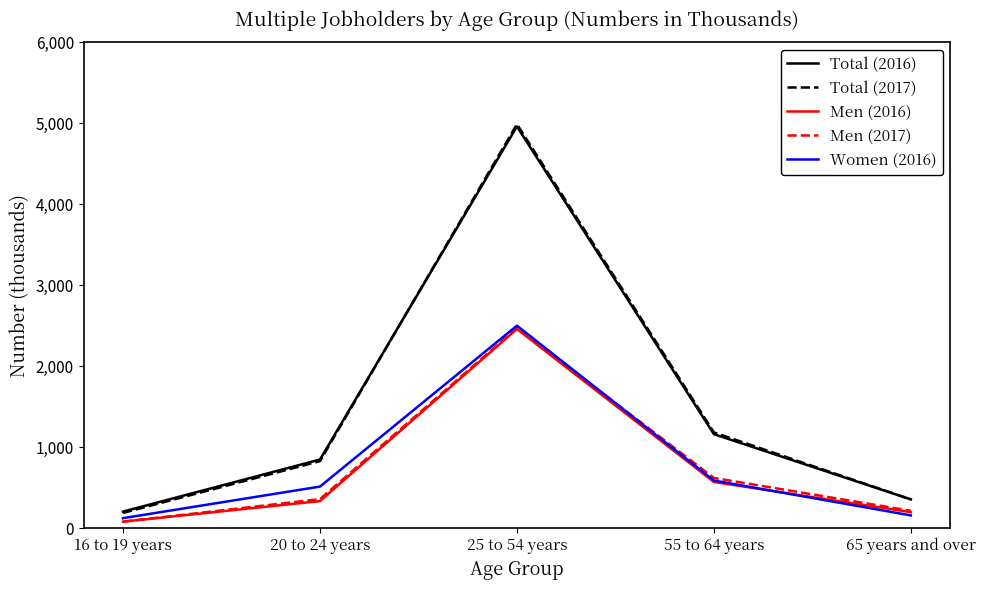

Rank the categories by Total (2017) value from highest to lowest.

25 to 54 years, 55 to 64 years, 20 to 24 years, 65 years and over, 16 to 19 years